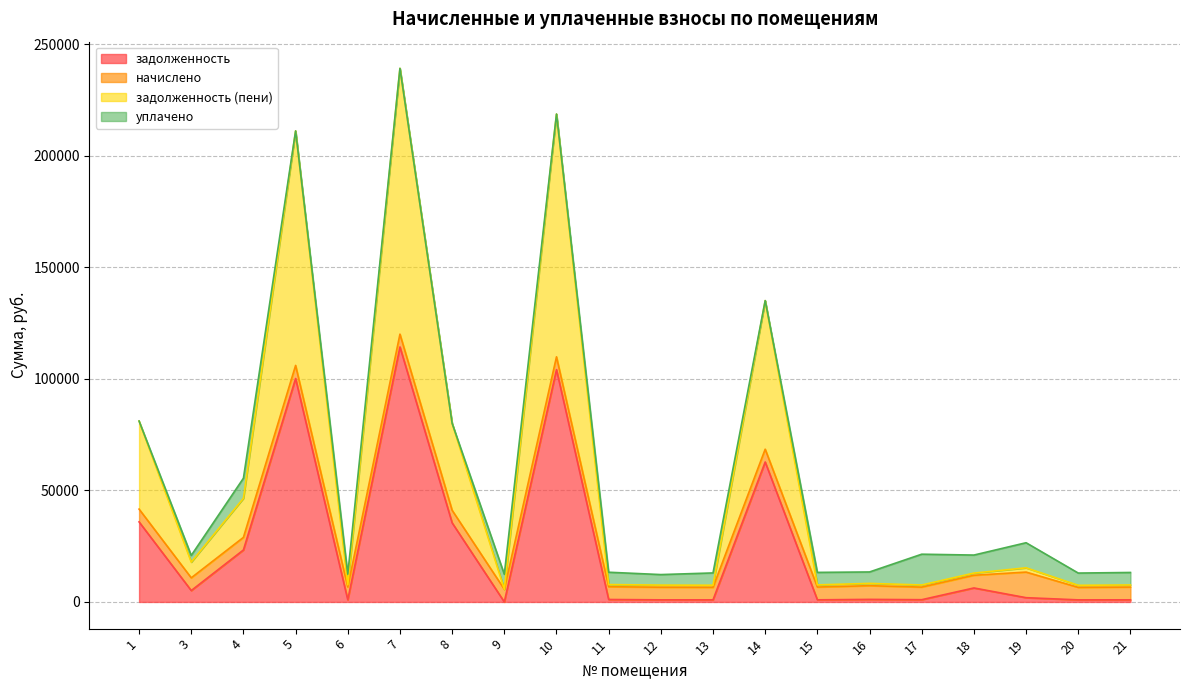

Rank the categories by задолженность (пени) value from lowest to highest.

9, 20, 13, 12, 17, 21, 15, 6, 11, 16, 18, 19, 3, 4, 8, 1, 14, 5, 10, 7